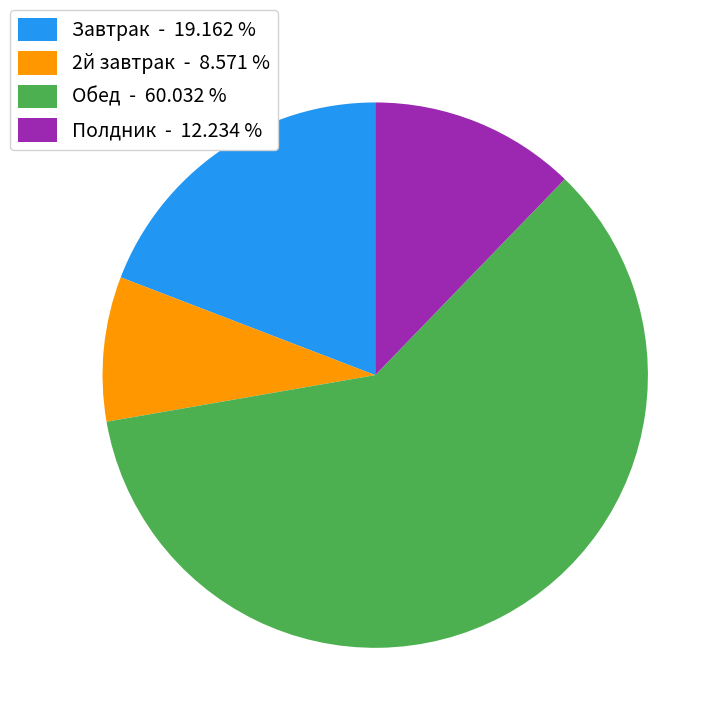

How many slices are in this pie chart?

4